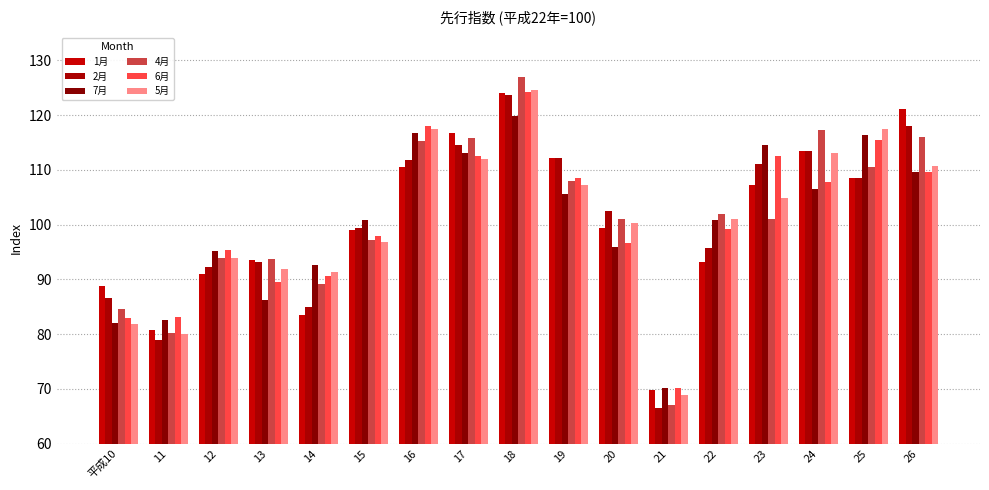

Does the chart contain stacked bars?

No